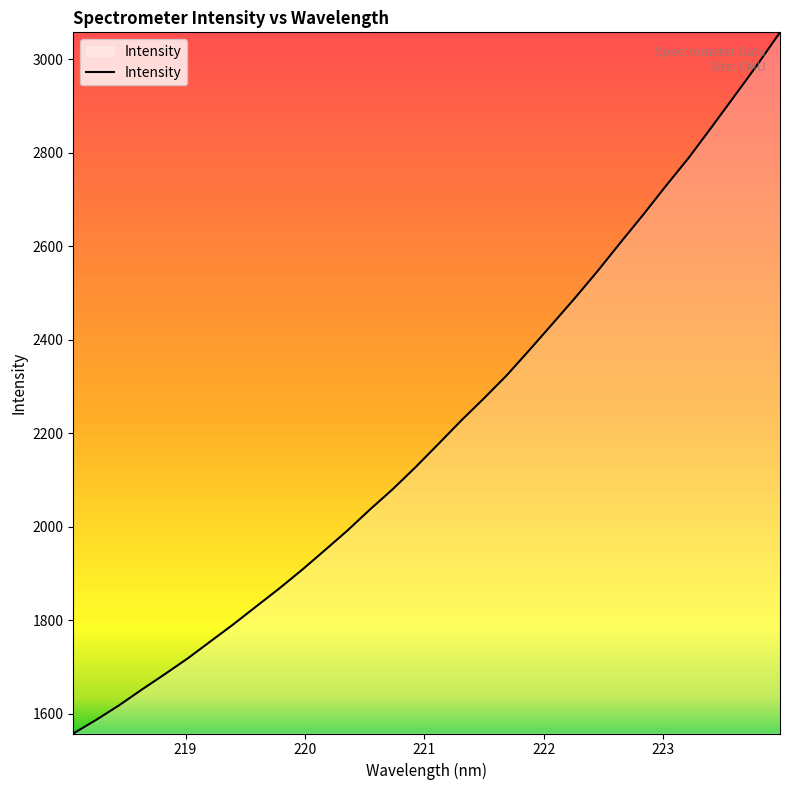

What is the minimum value shown in the chart?

1557.2